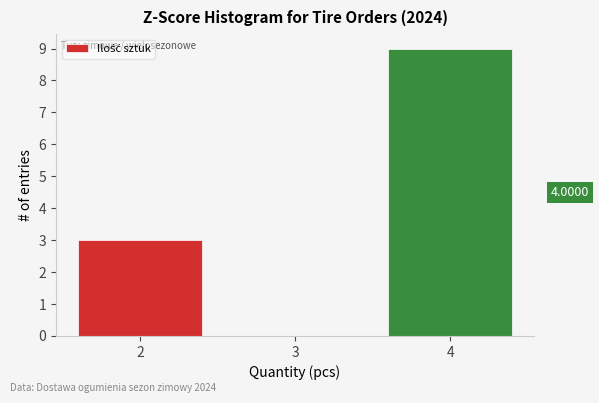

What is the sum of the values at 4 and 2?

12